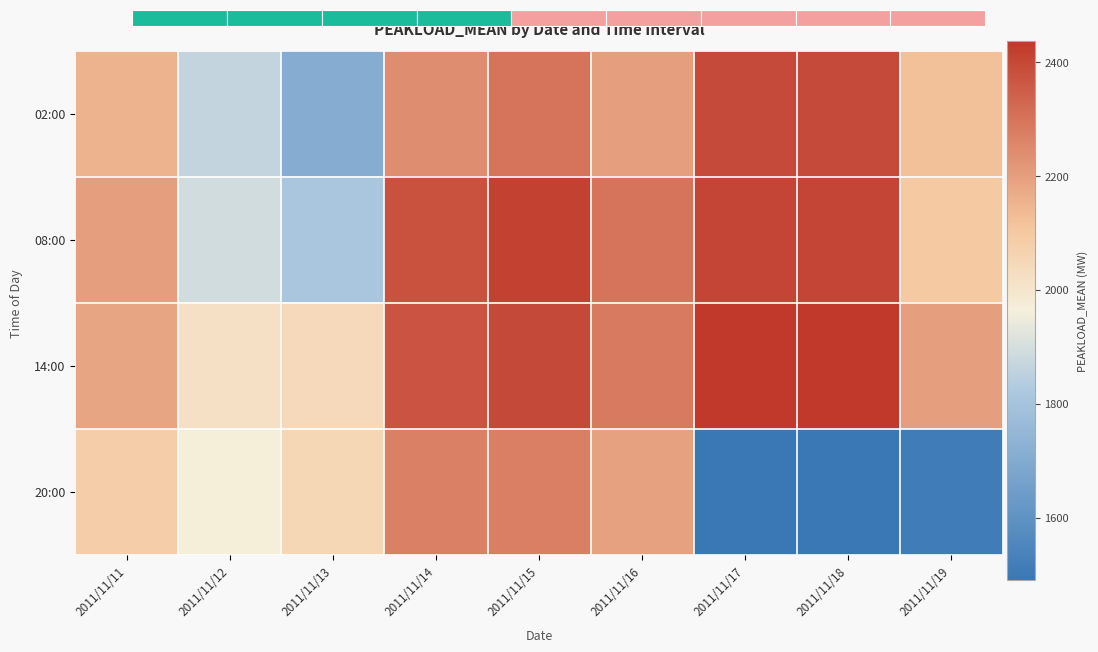

The 02:00 series shows 2298 at 2011/11/15. True or false?

True